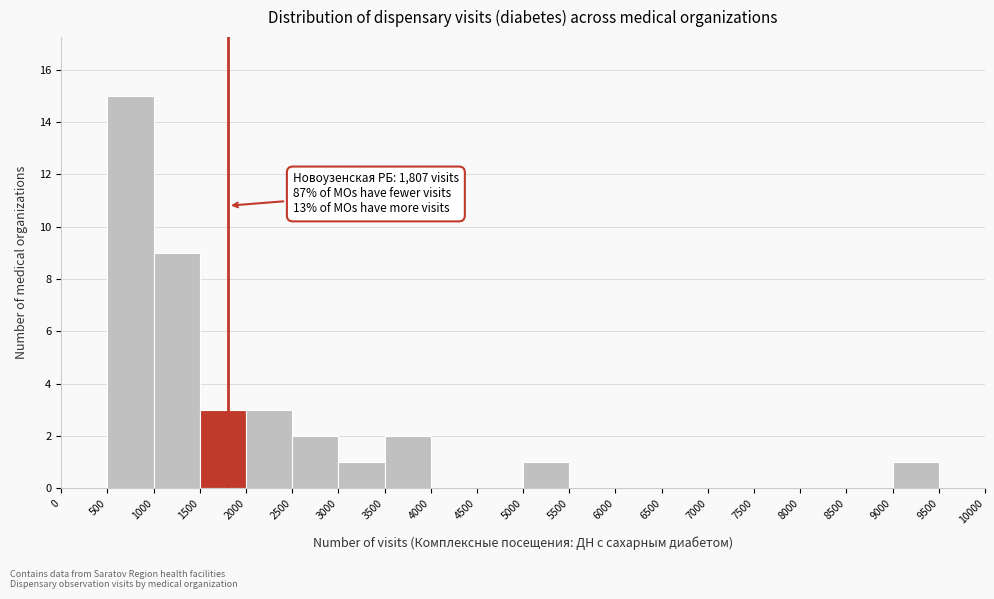

Over which range of the x-axis is the bar tallest?

500 to 1000